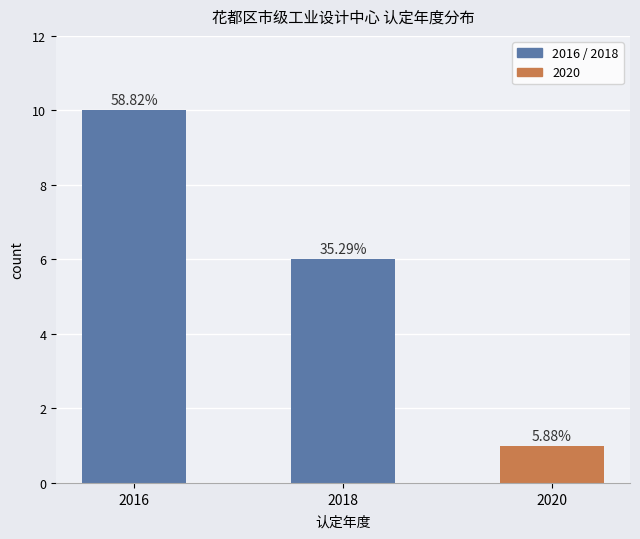

Does the chart contain any negative values?

No